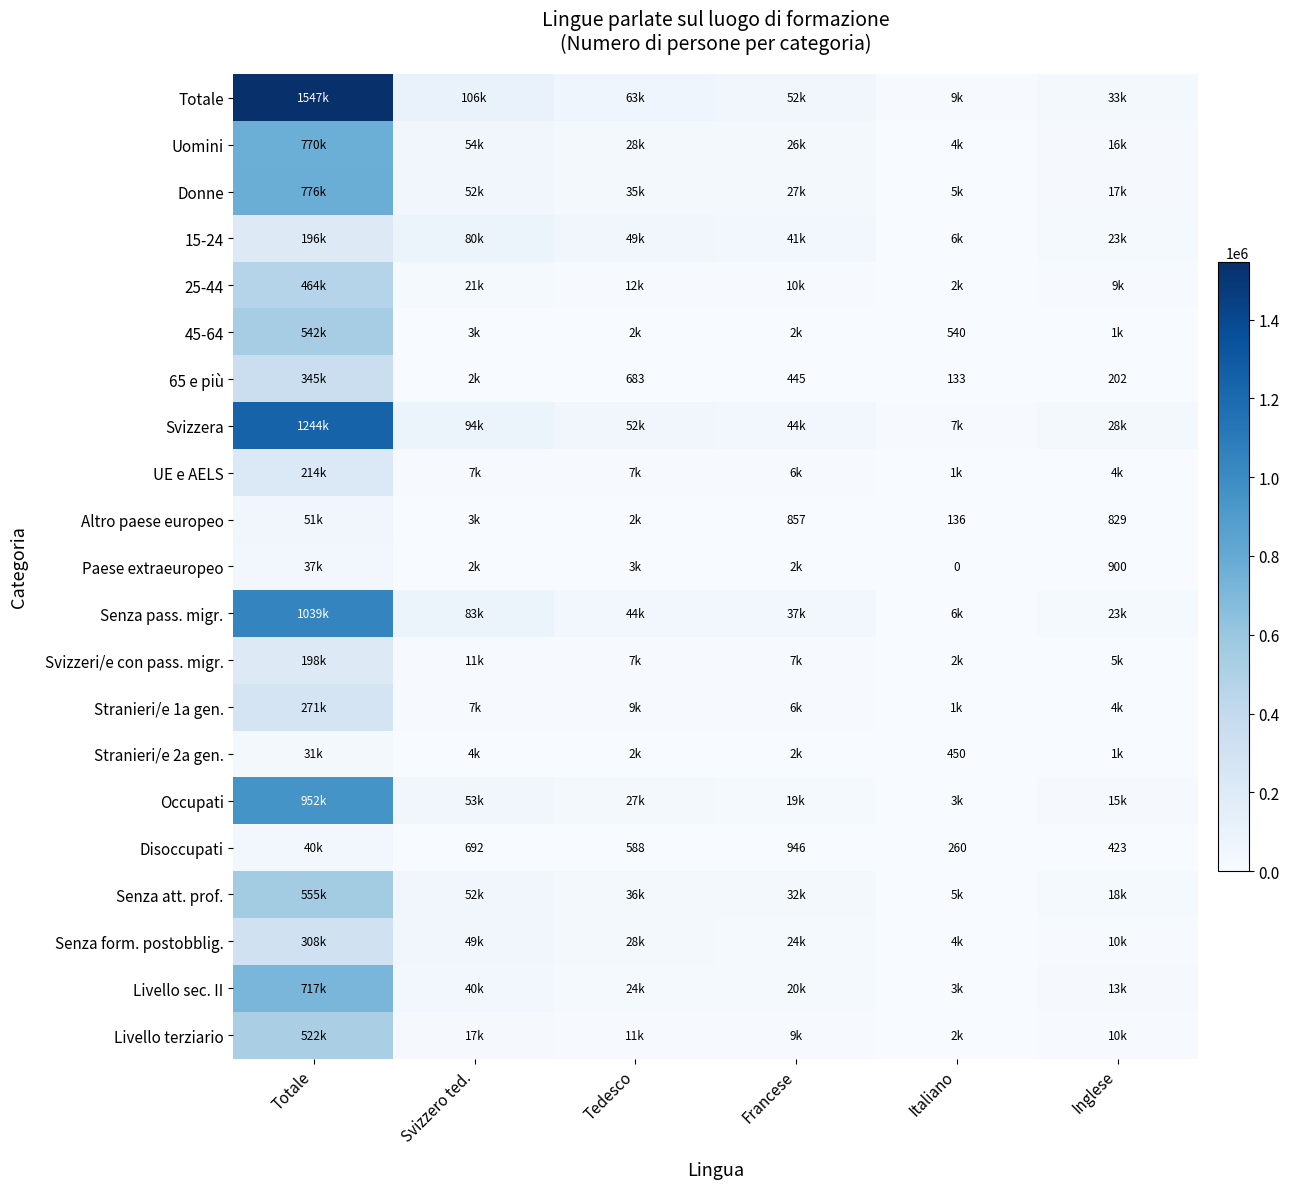

Read the Altro paese europeo value at Francese.

857.4